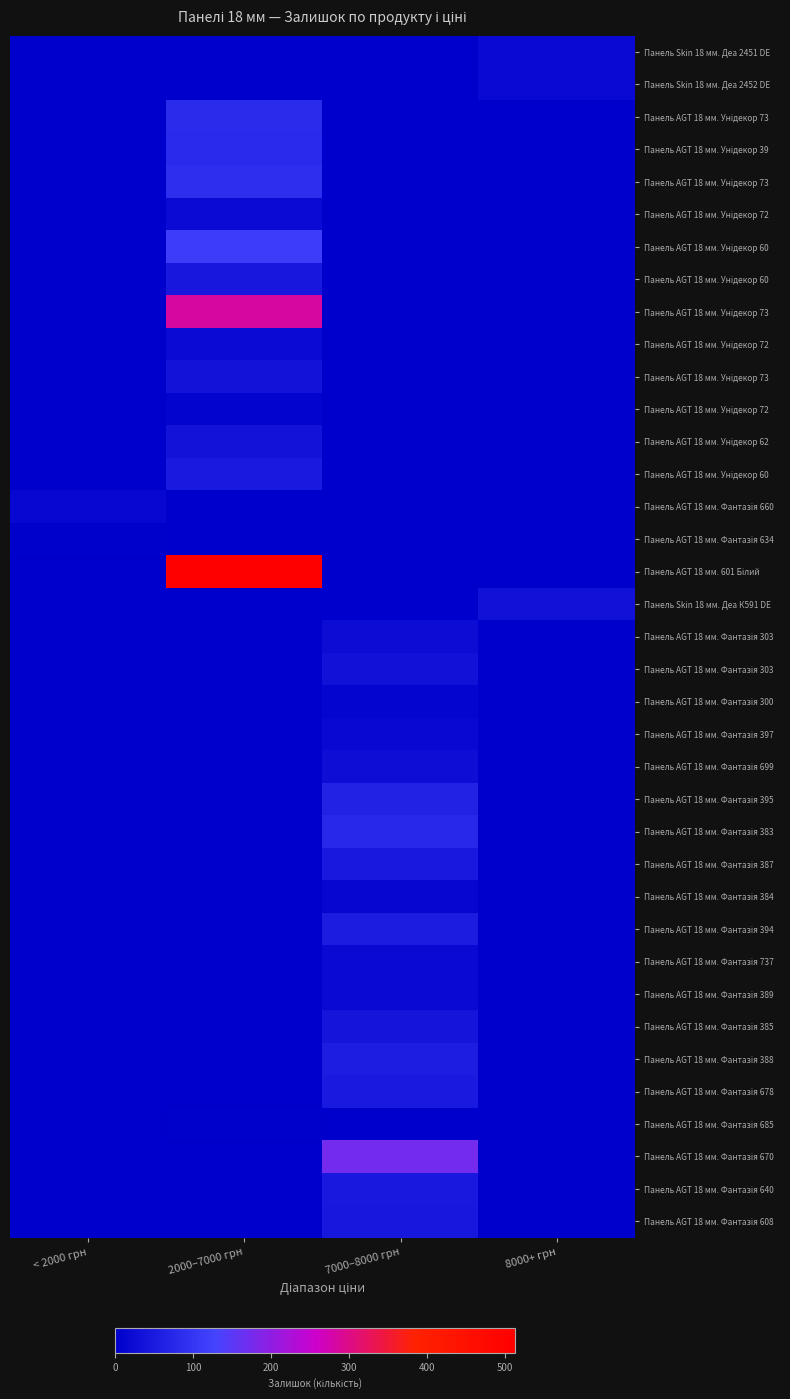

At which category is the sum across all series the highest?

2000–7000 грн